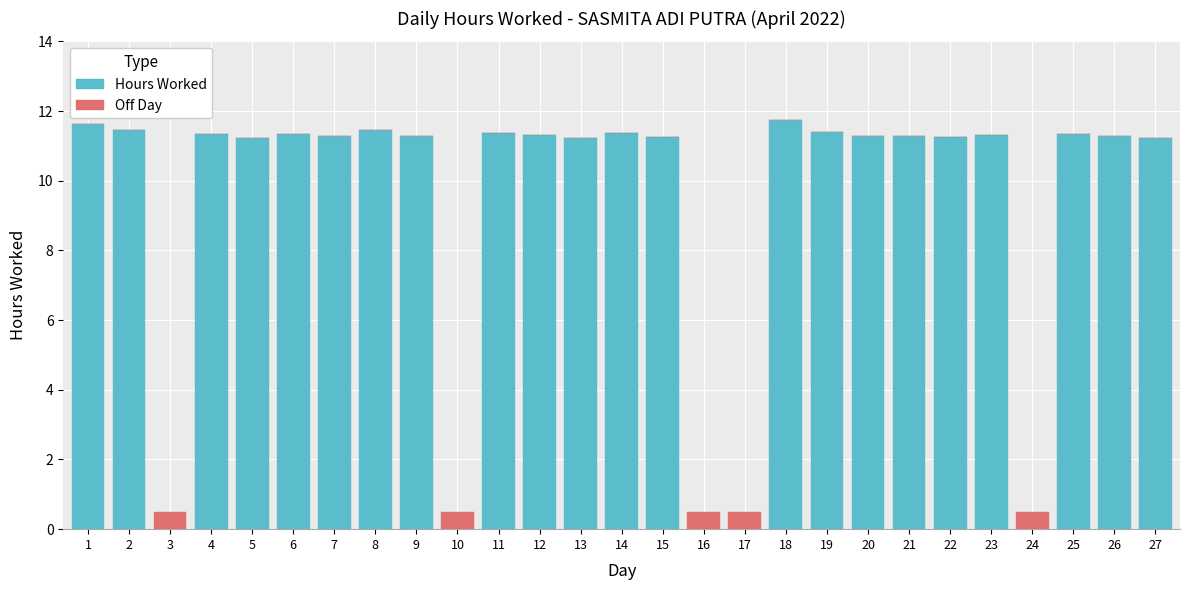

What is the highest value of the Hours Worked series?

11.7